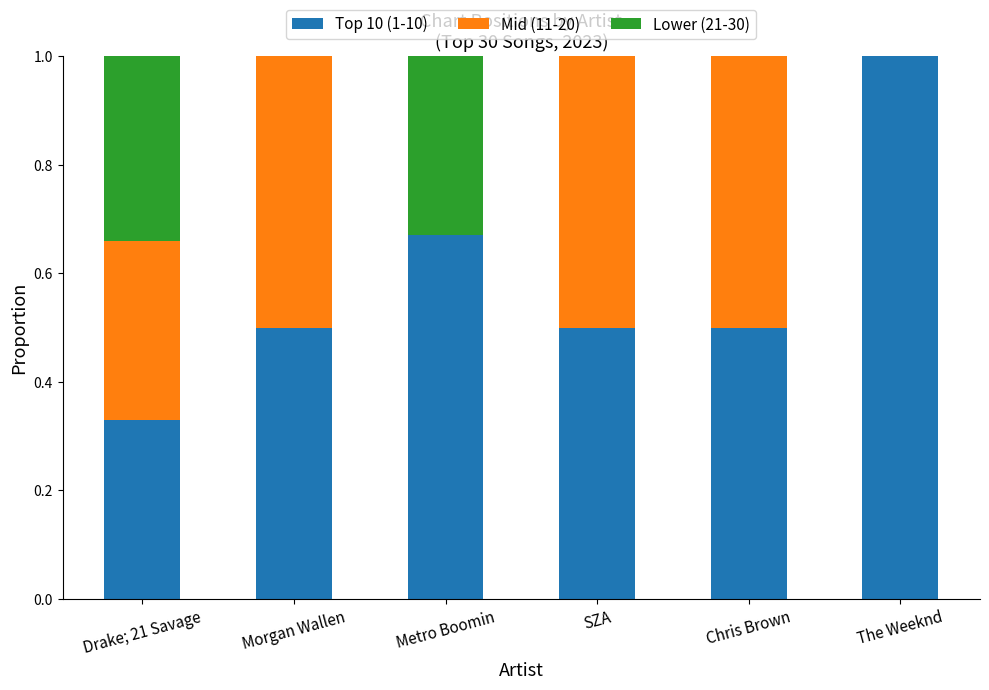

What is the sum of all Top 10 (1-10) values?

3.5